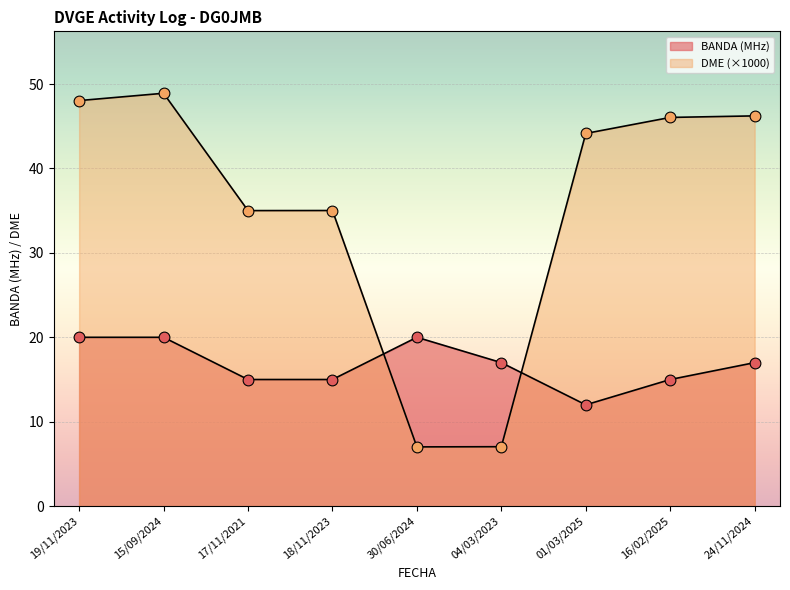

What is the total value across all series at 16/02/2025?

61.0